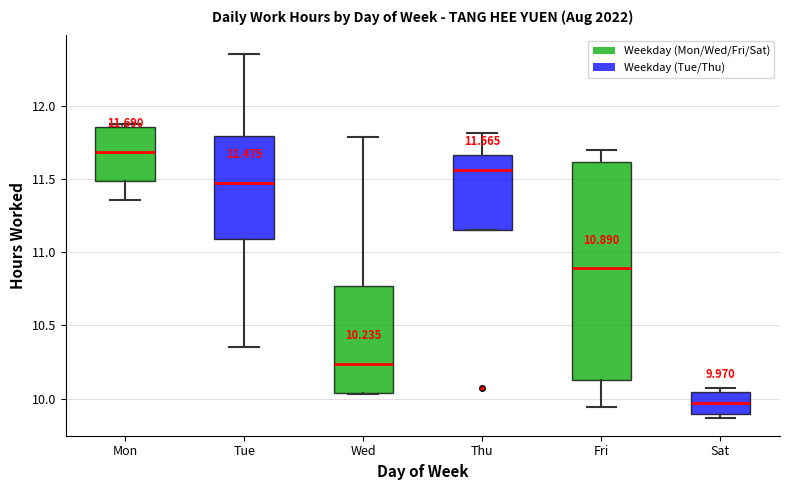

Which box has the highest median line?

Mon